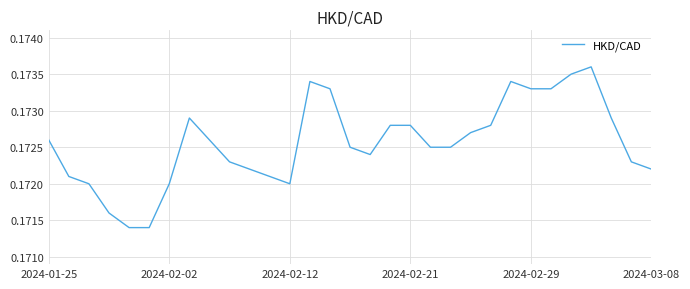

How many lines are shown in the chart?

1